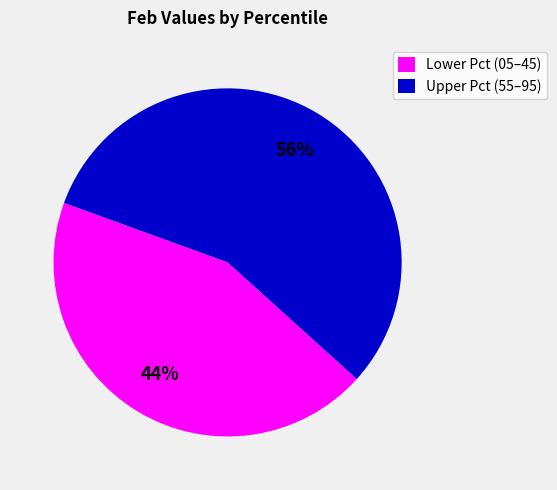

Does Lower Pct (05–45) represent more than half of the total?

No